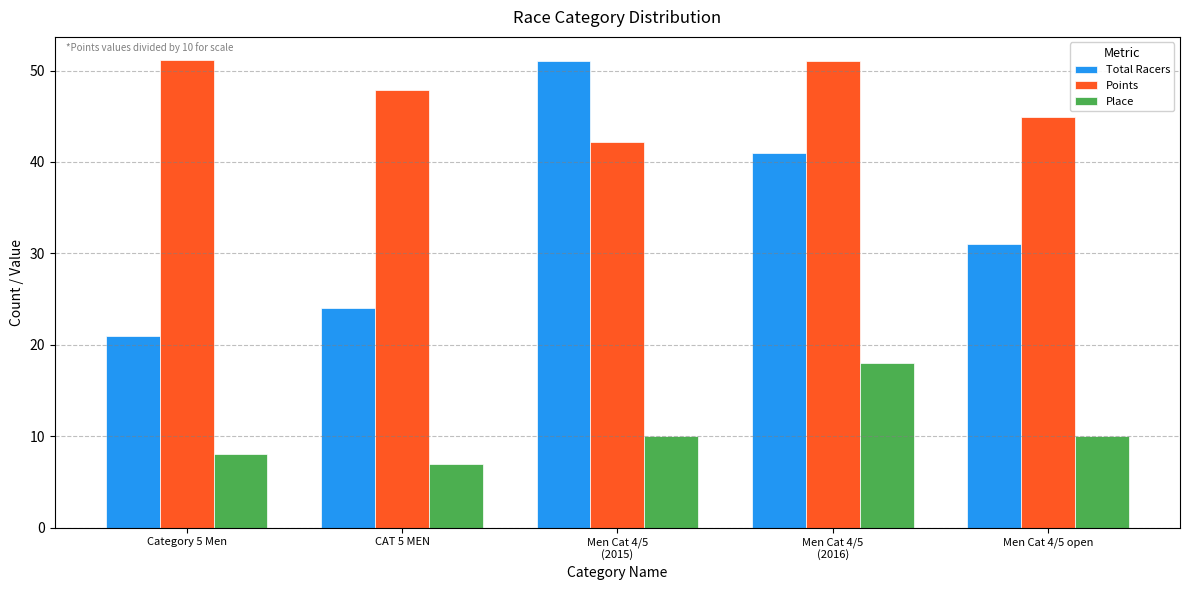

What is the difference between the highest and lowest values at Category 5 Men?

43.1